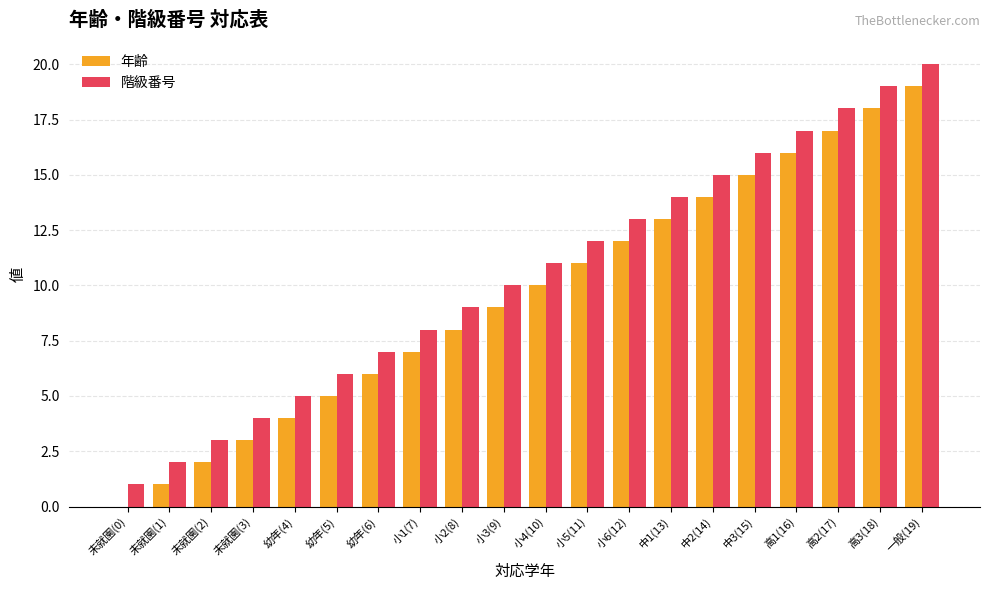

What is the sum of all 階級番号 values?

210